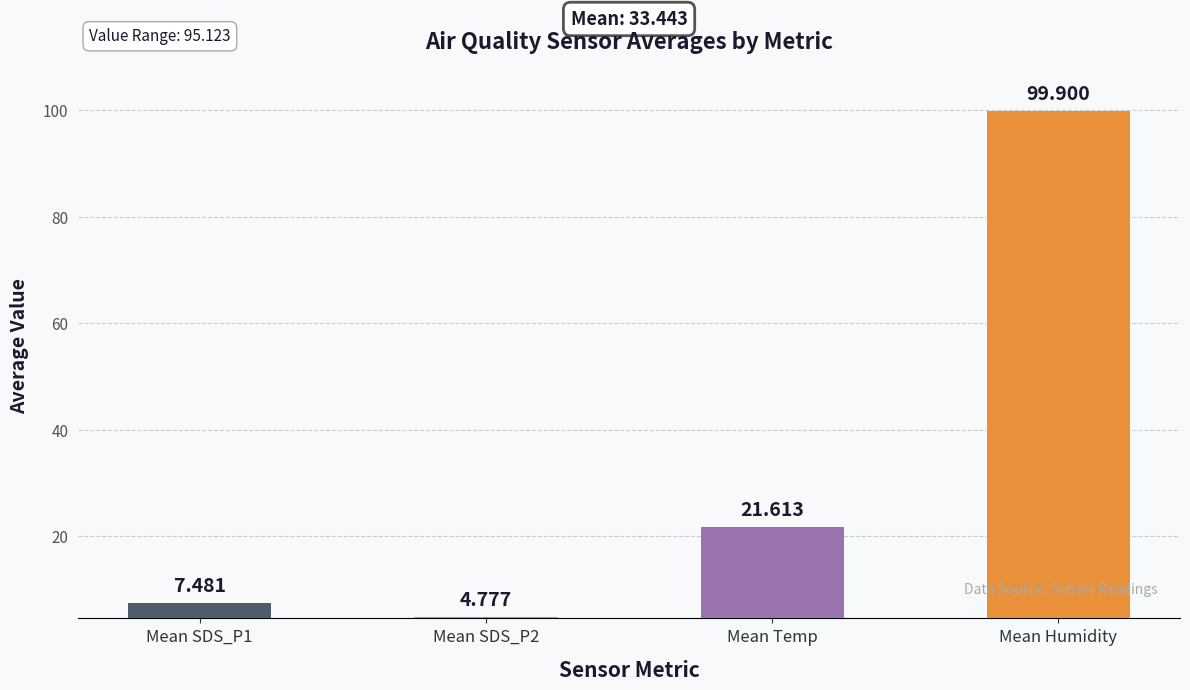

What position from the right is Mean Humidity?

1